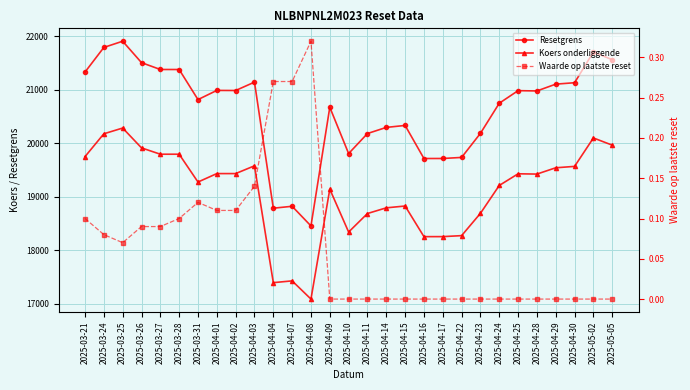

What is the difference between the Koers onderliggende values at 2025-04-17 and 2025-04-04?

860.4